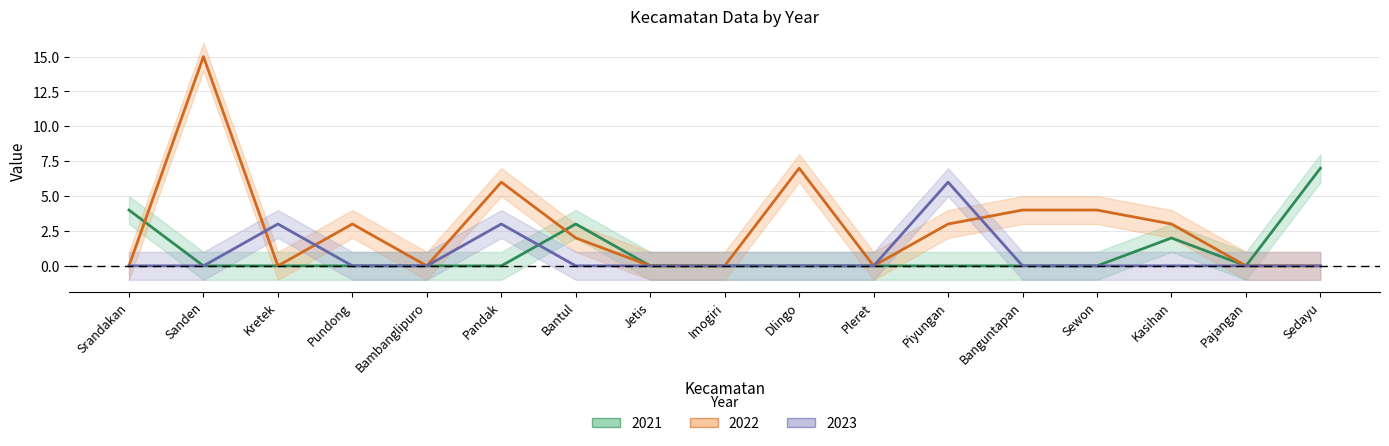

Reading right to left, extract all data points from this chart.

2021: 7	0	2	0	0	0	0	0	0	0	3	0	0	0	0	0	4
2022: 0	0	3	4	4	3	0	7	0	0	2	6	0	3	0	15	0
2023: 0	0	0	0	0	6	0	0	0	0	0	3	0	0	3	0	0